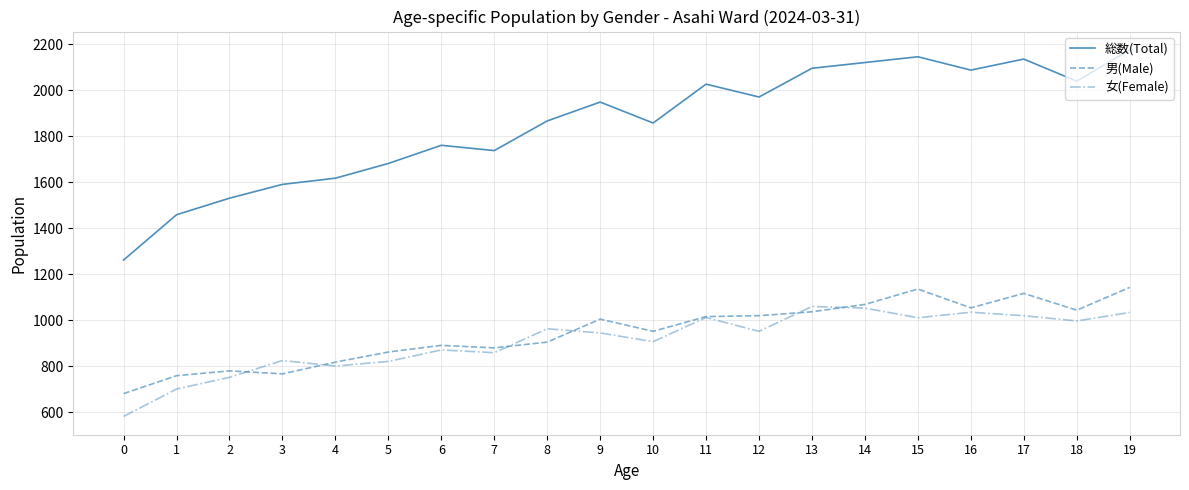

What is the sum of the 総数(Total) values at 15 and 9?

4093